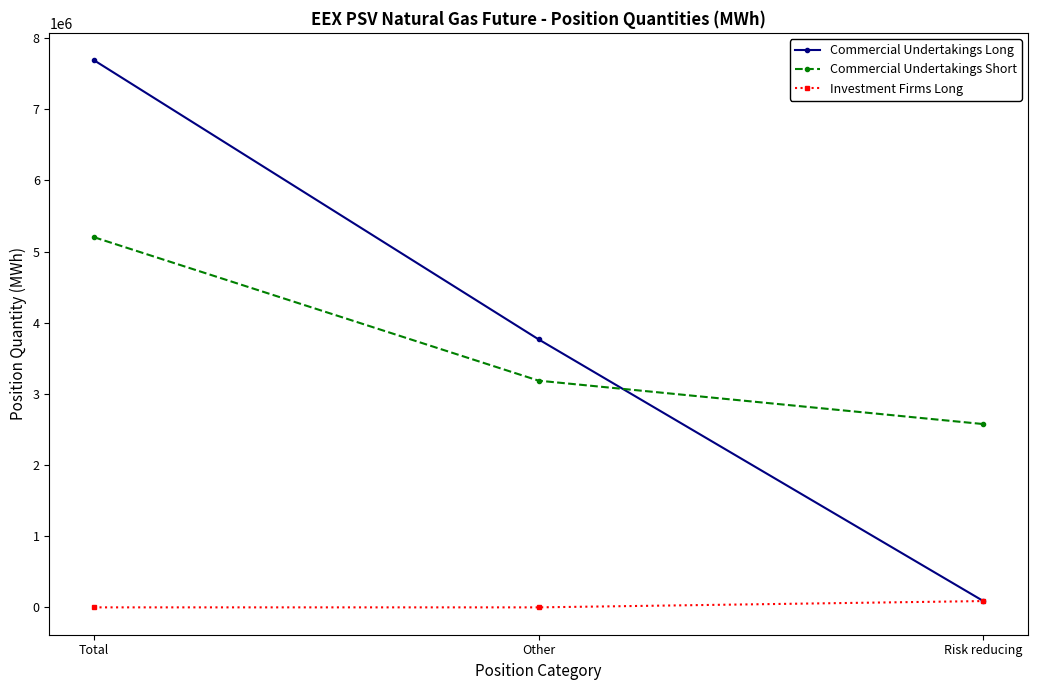

What is the total value across all series at Risk reducing?

2753736